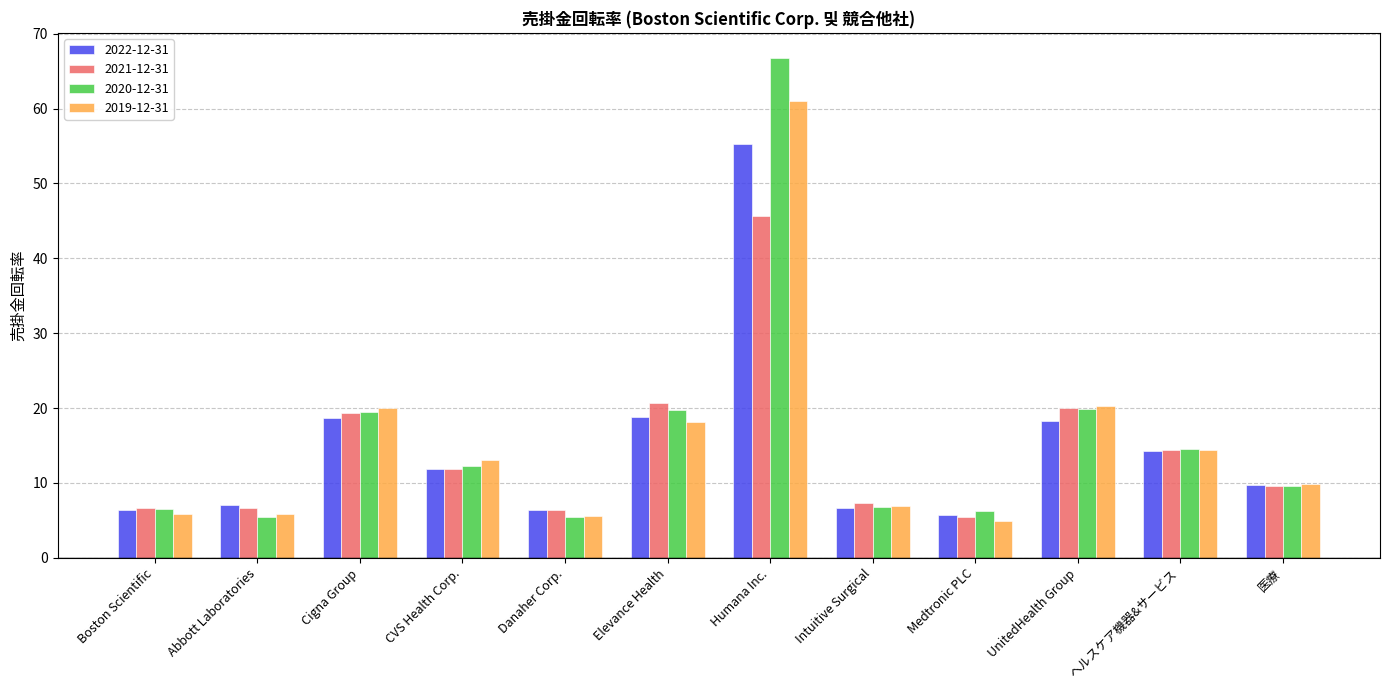

What is the sum of all 2021-12-31 values?

174.1